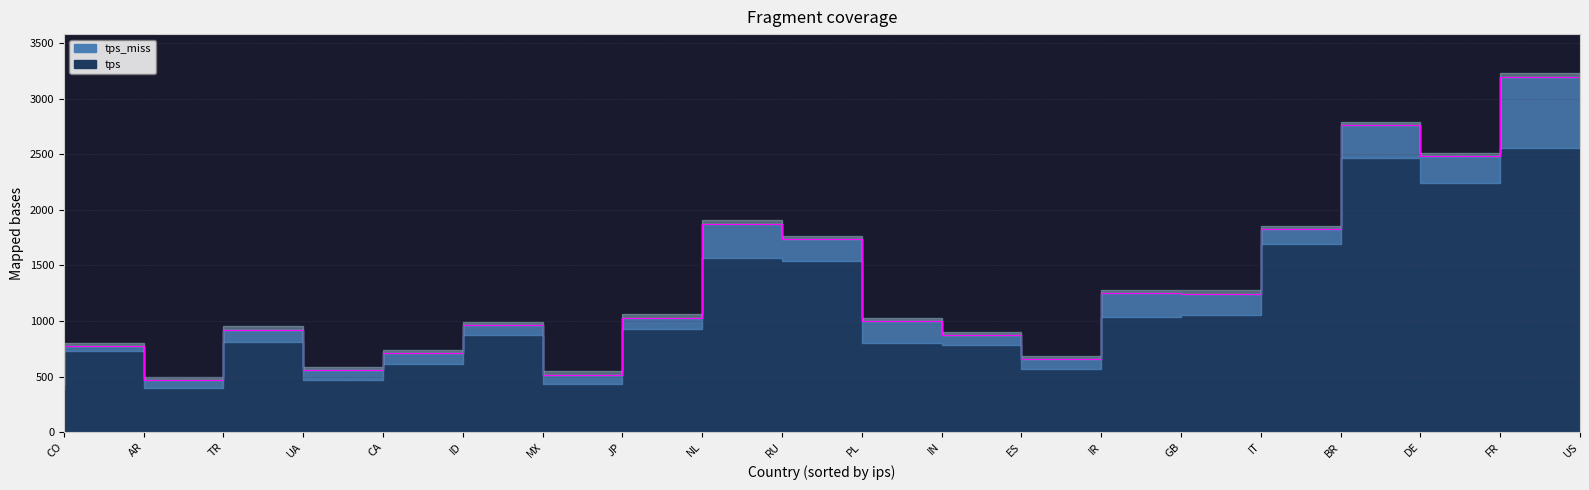

What value does the tps series have at GB?

1032.6